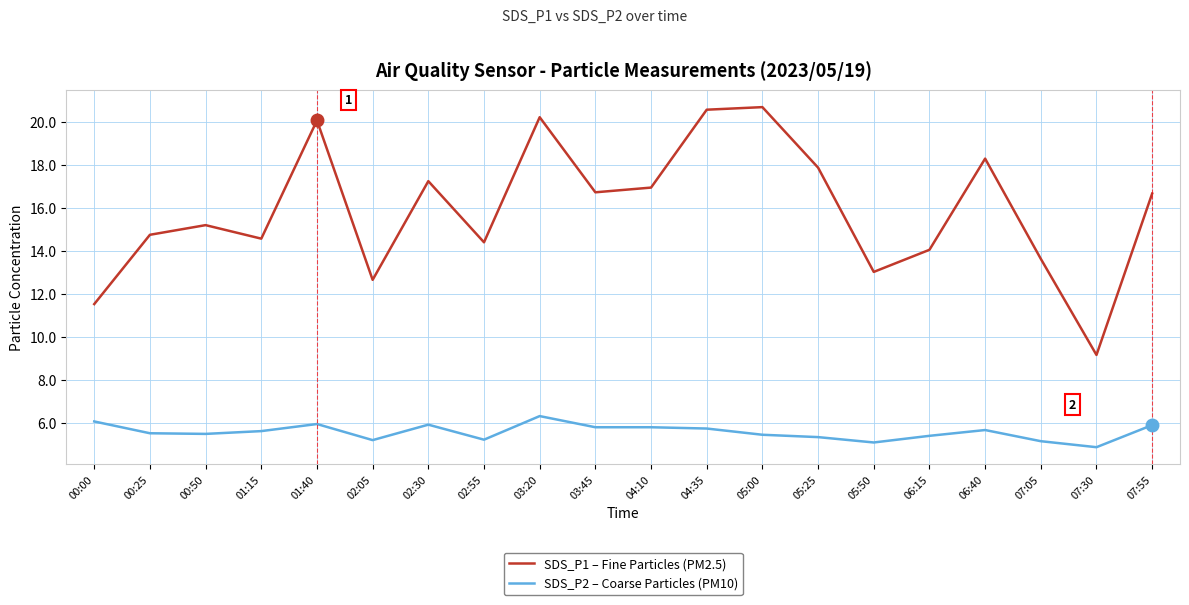

How many lines are shown in the chart?

2